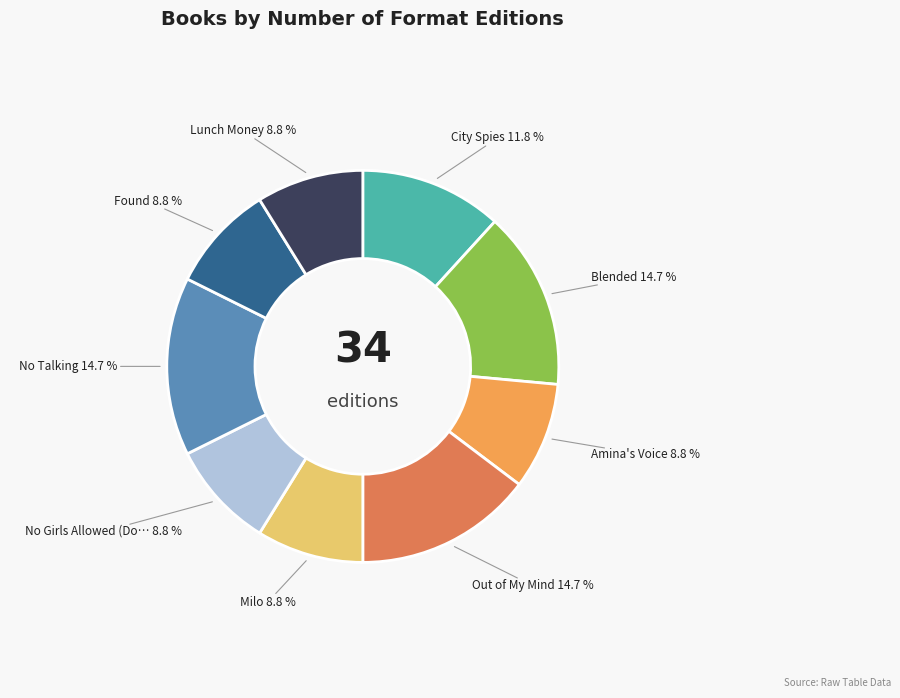

Is there a majority slice in this chart?

No